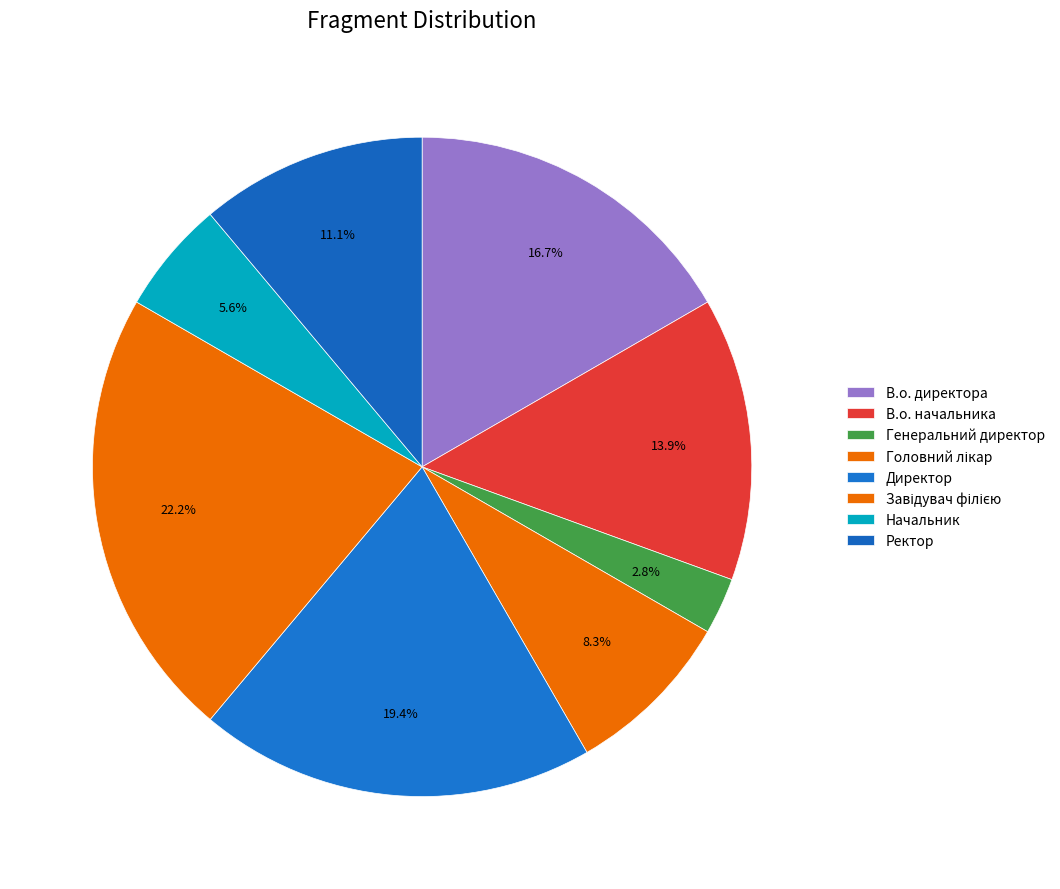

To the nearest percent, what is the average slice percentage?

12%